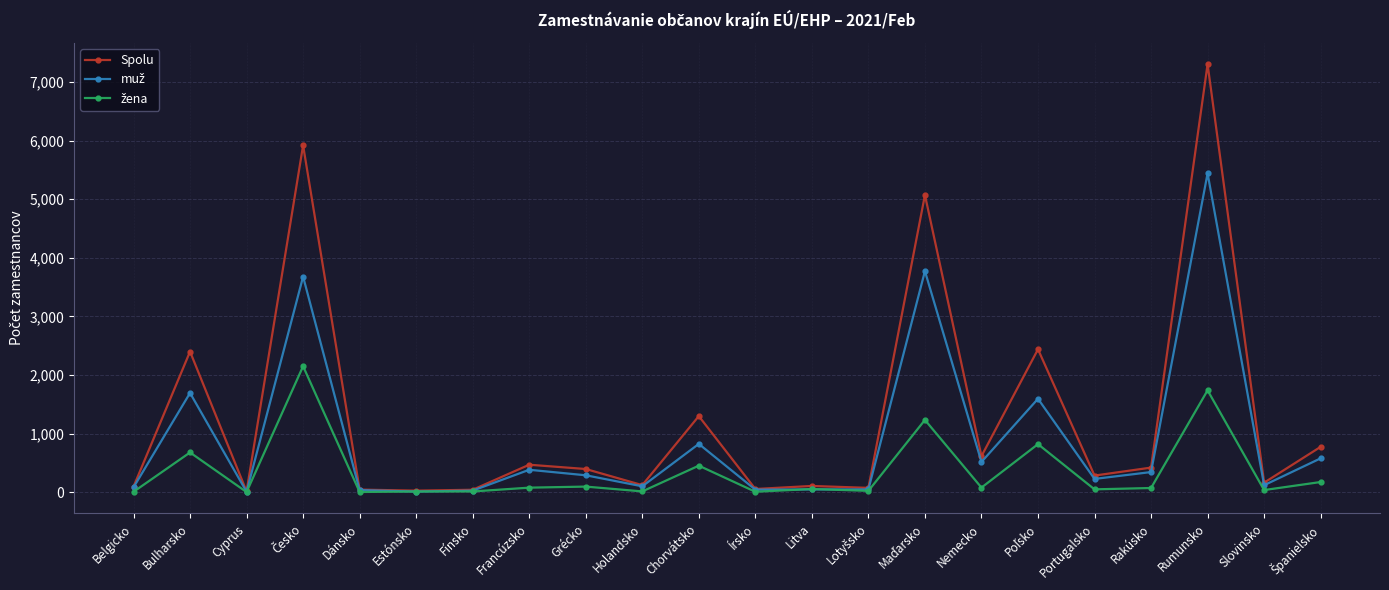

What is the label of the 14th point from the right?

Grécko